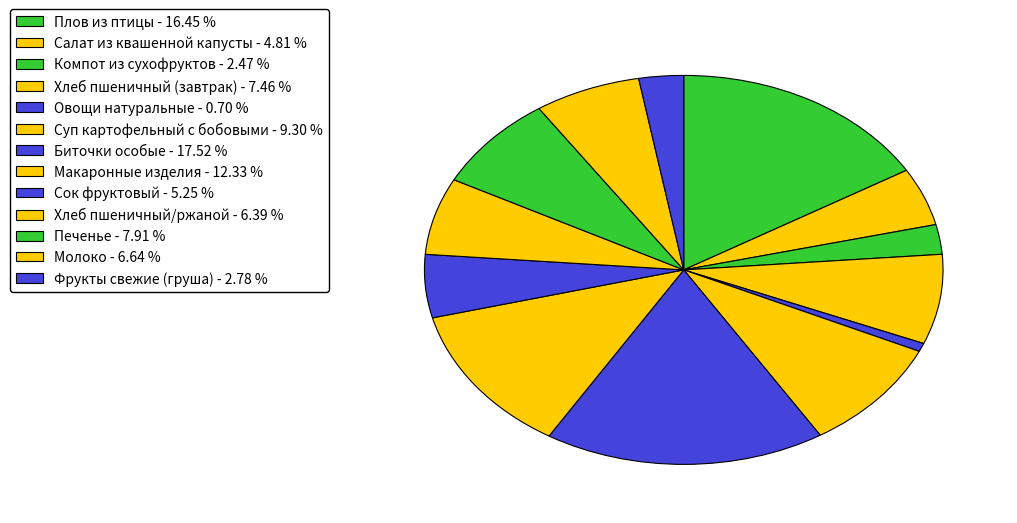

Approximately how many times larger is the value at Печенье compared to Компот из сухофруктов?

3.2